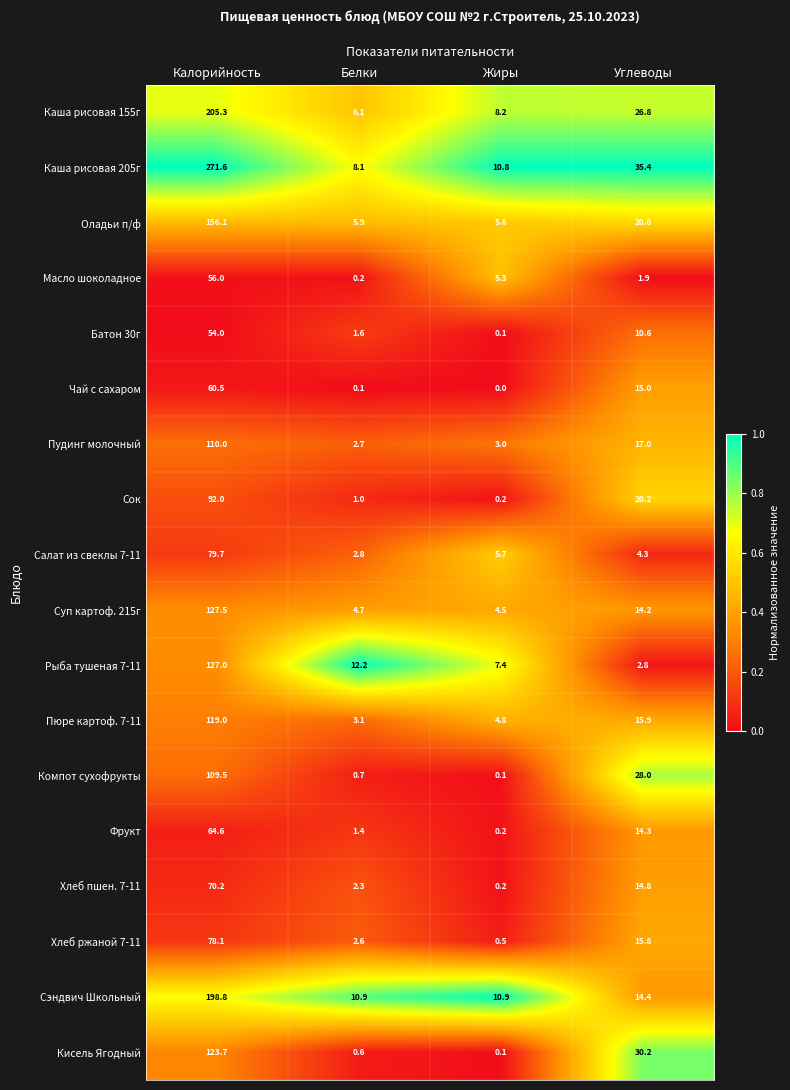

Rank the series by their maximum value, from lowest to highest.

Батон 30г, Масло шоколадное, Чай с сахаром, Фрукт, Хлеб пшен. 7-11, Хлеб ржаной 7-11, Салат из свеклы 7-11, Сок, Компот суxофрукты, Пудинг молочный, Пюре картоф. 7-11, Кисель Ягодный, Рыба тушеная 7-11, Суп картоф. 215г, Оладьи п/ф, Сэндвич Школьный, Каша рисовая 155г, Каша рисовая 205г